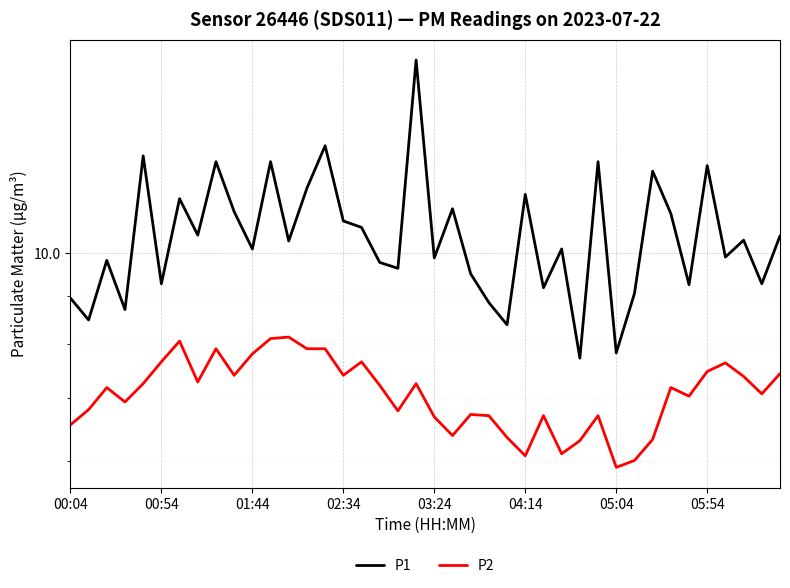

How many lines are shown in the chart?

2